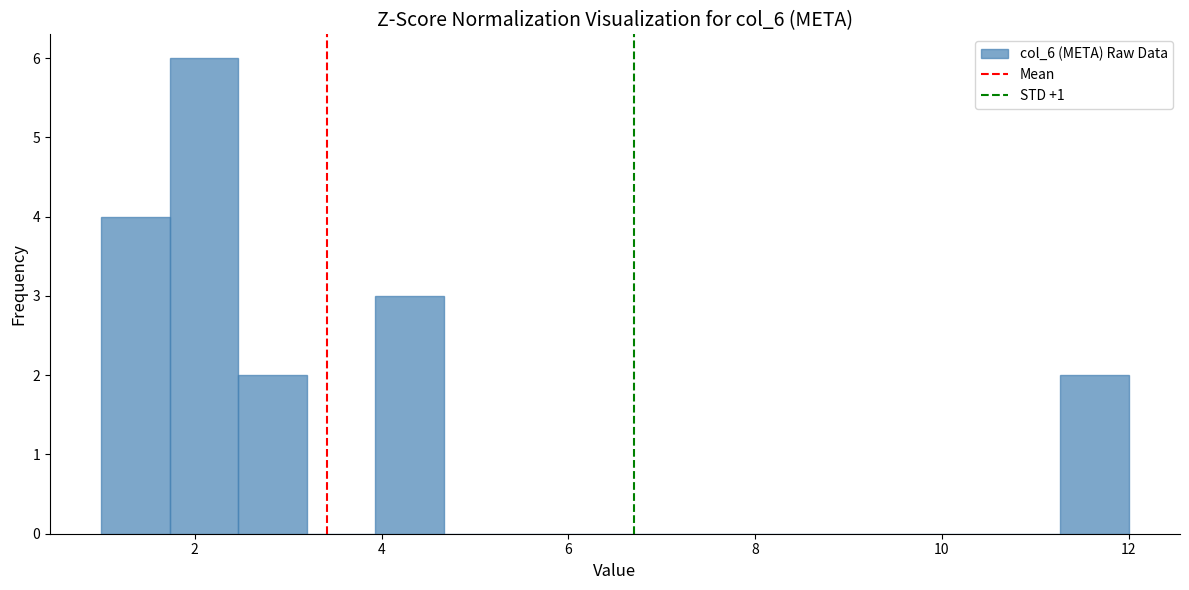

Around what value on the x-axis is the tallest bar? Give the approximate position of its centre, as read against the axis.

2.2